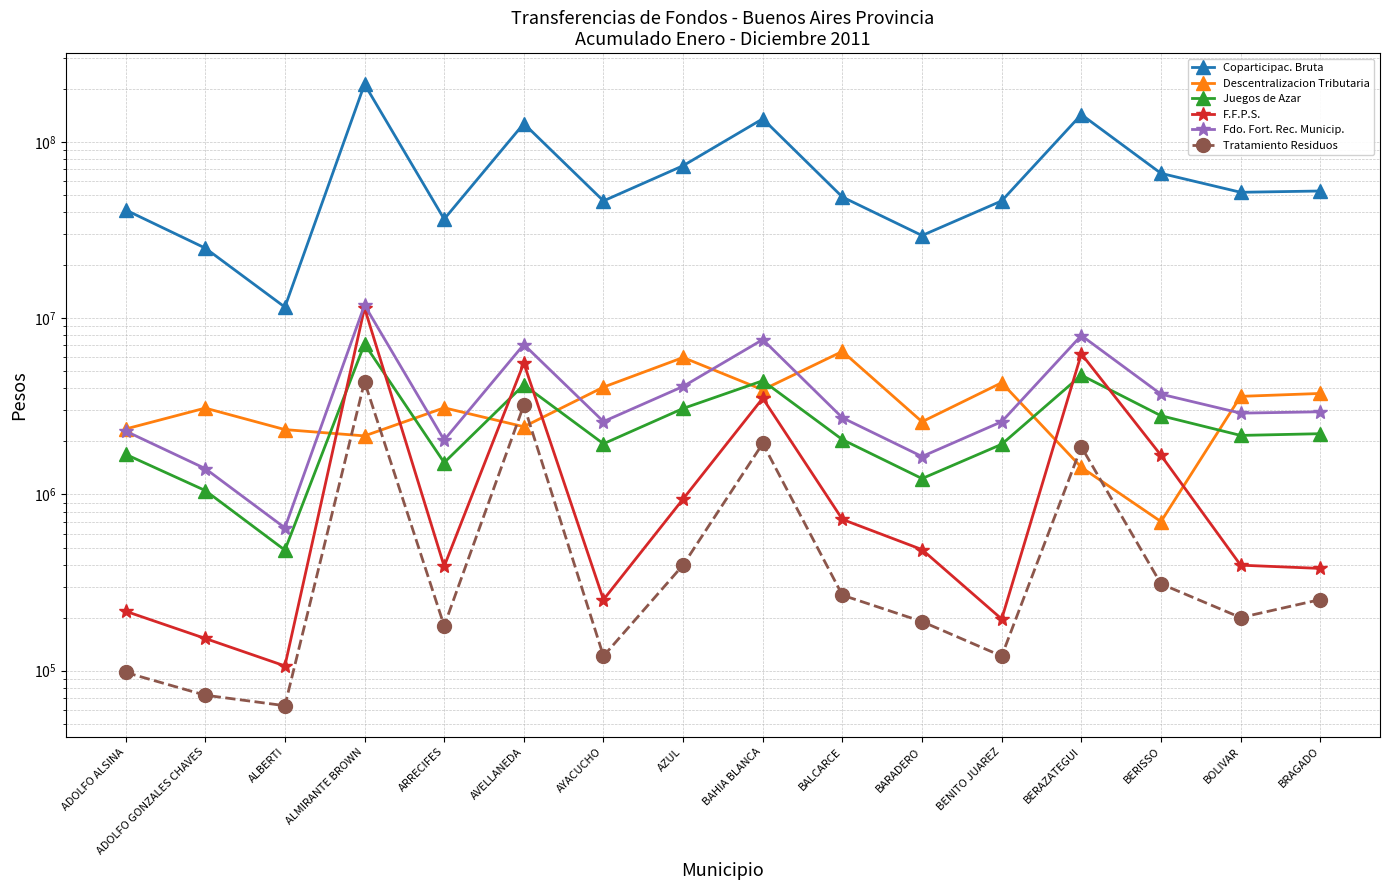

In Descentralizacion Tributaria, how many points are higher than both neighbors (excluding endpoints)?

5